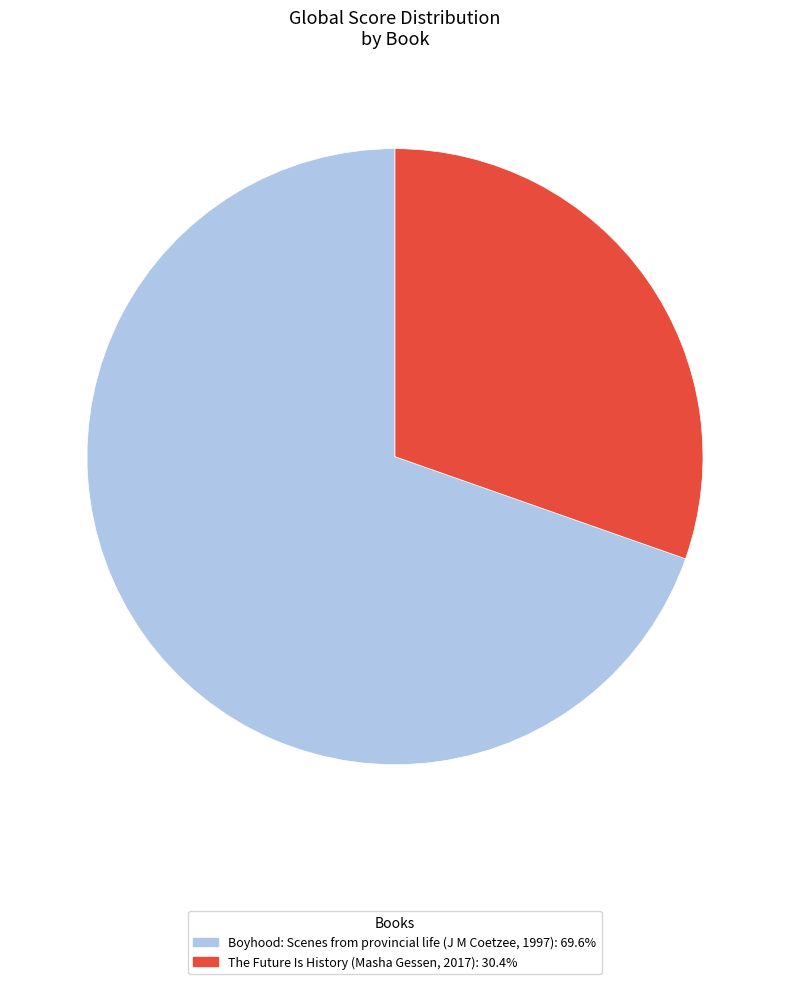

True or false: Boyhood: Scenes from provincial life (J M Coetzee, 1997) accounts for 58% of the total.

False